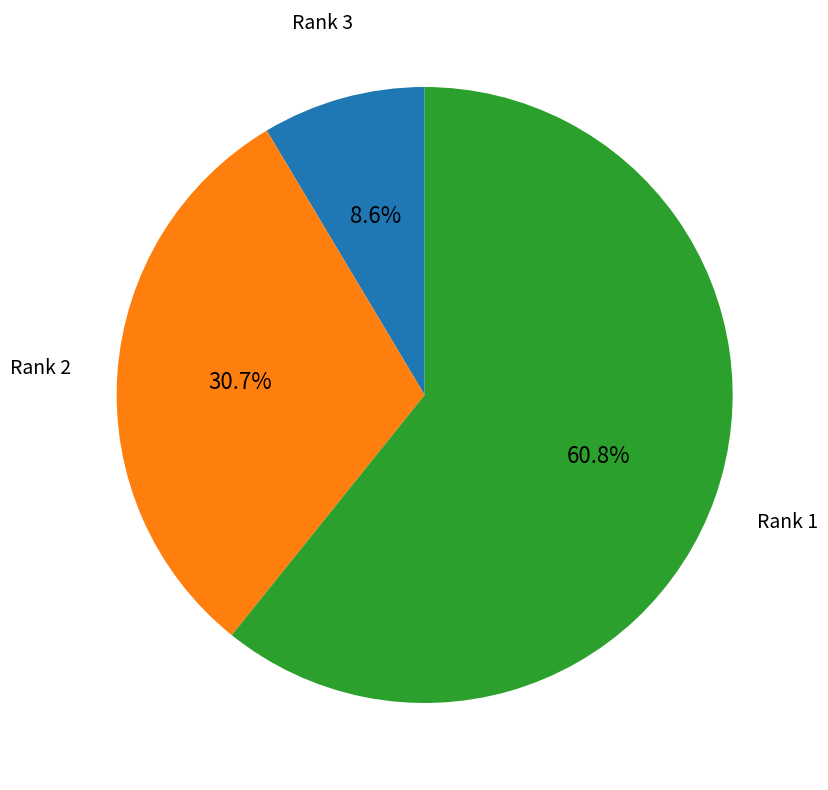

To the nearest percent, what is the difference between the Rank 1 and Rank 2 slice percentages?

30%